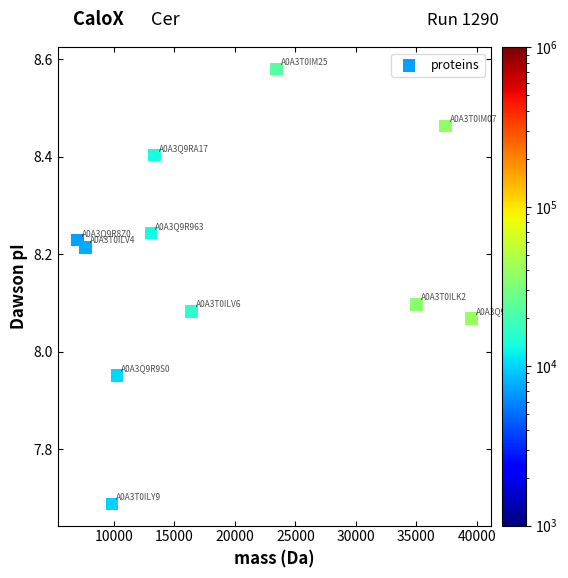

What is the average X value?

19366.8